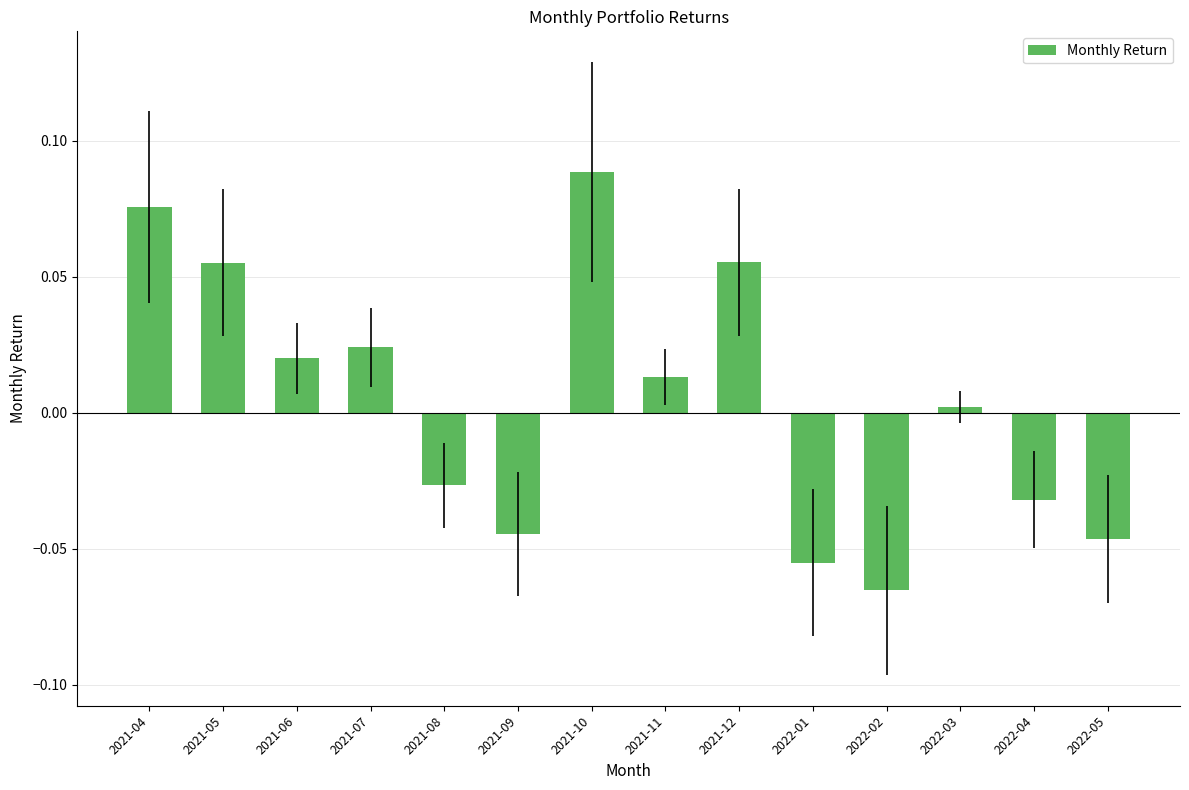

How many data points does each series have?

14